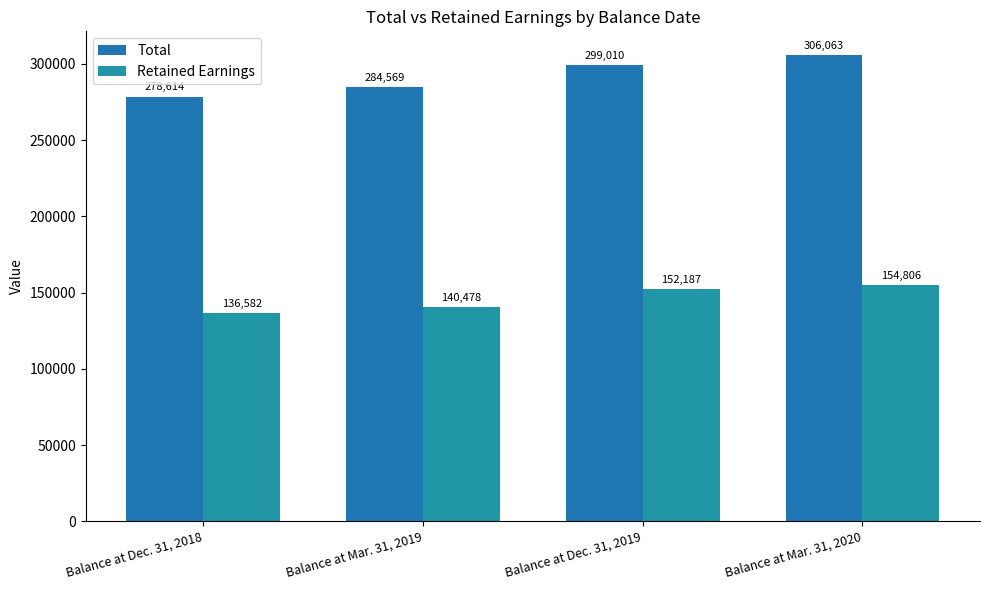

What position from the left is Balance at Dec. 31, 2019?

3